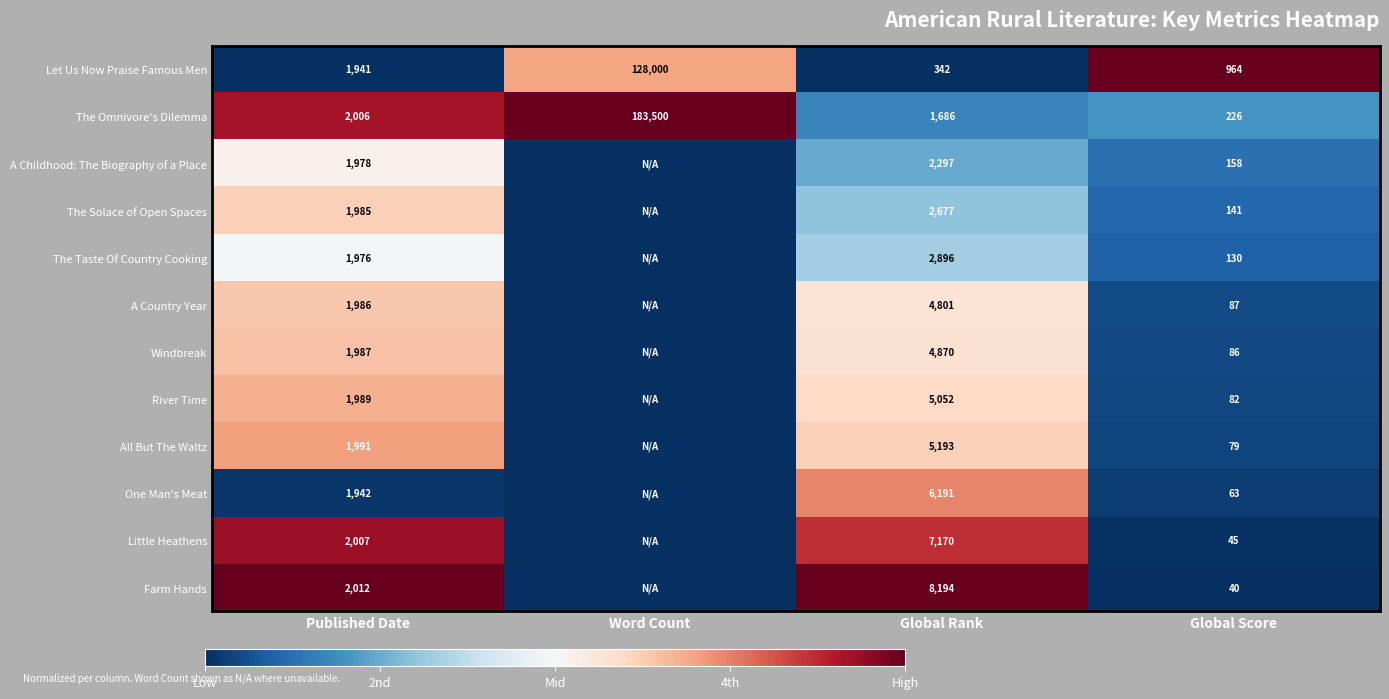

At Global Score, list the series in order from smallest to largest.

Farm Hands, Little Heathens, One Man's Meat, All But The Waltz, River Time, Windbreak, A Country Year, The Taste Of Country Cooking, The Solace of Open Spaces, A Childhood: The Biography of a Place, The Omnivore's Dilemma, Let Us Now Praise Famous Men